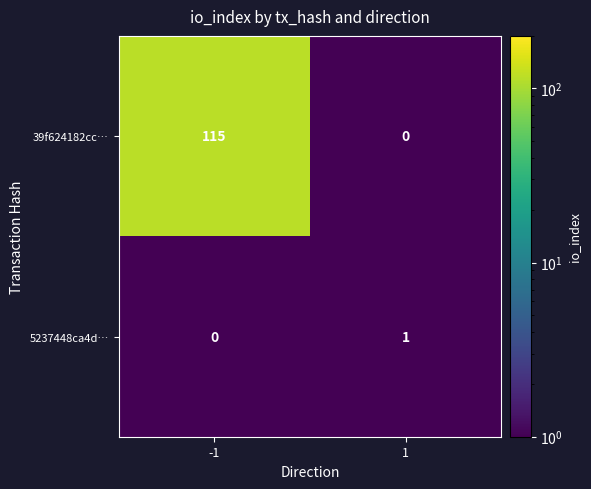

Rank the series at -1 from lowest to highest value.

5237448ca4d…, 39f624182cc…